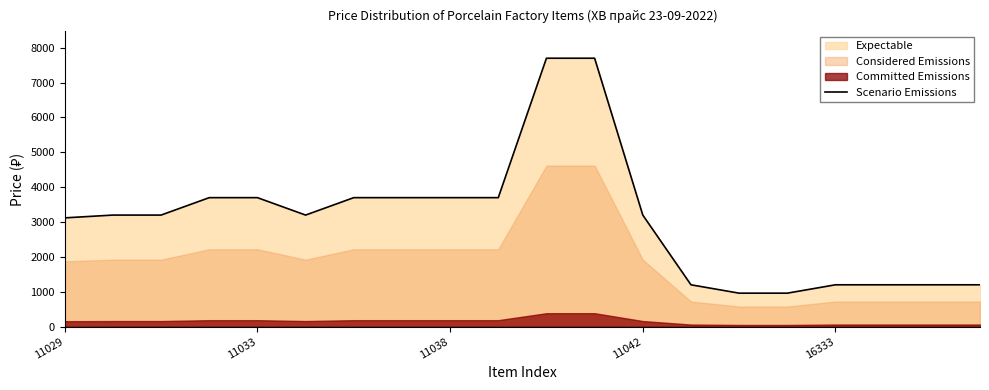

Is it true that Scenario Emissions equals 3700 at 11038?

True